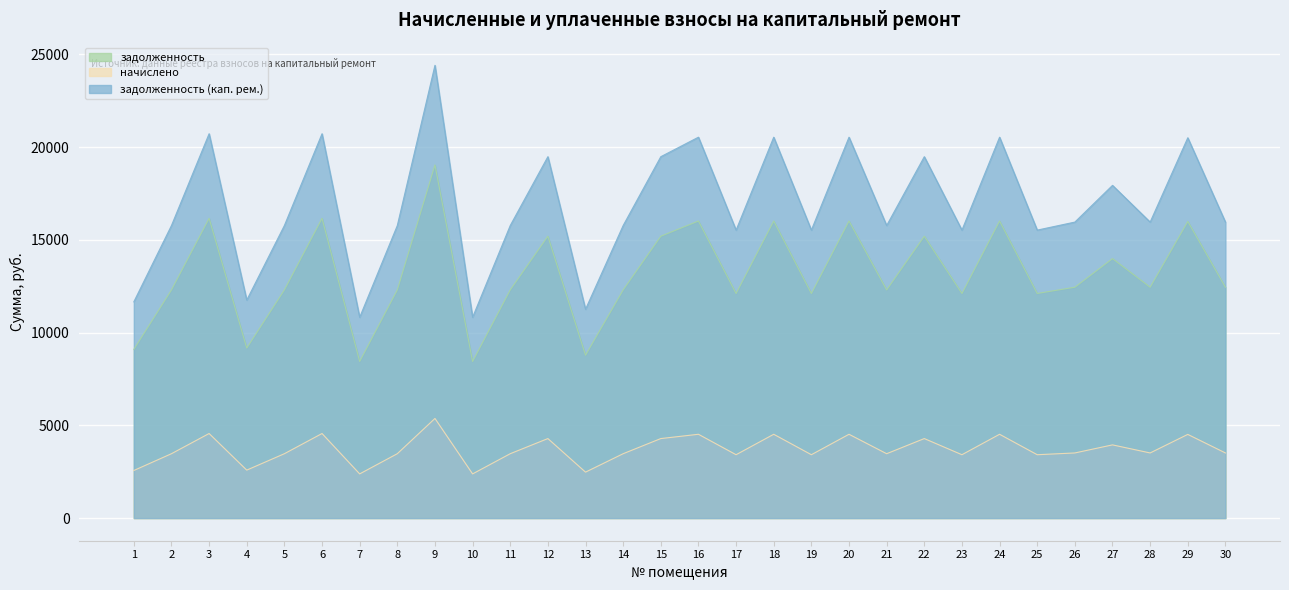

How many lines are shown in the chart?

3